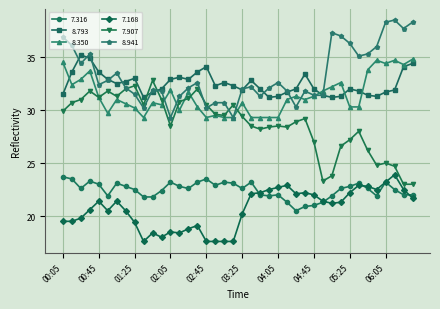

Count the number of data series in this chart.

6